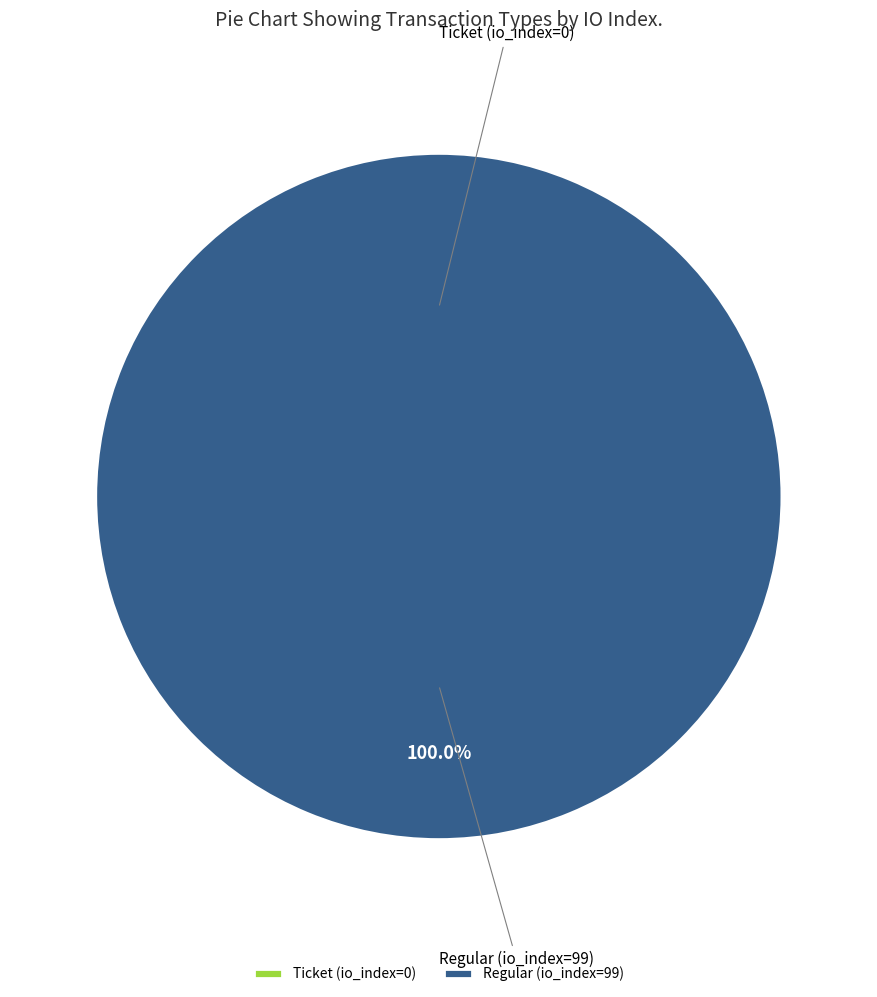

How many slices are in this pie chart?

2